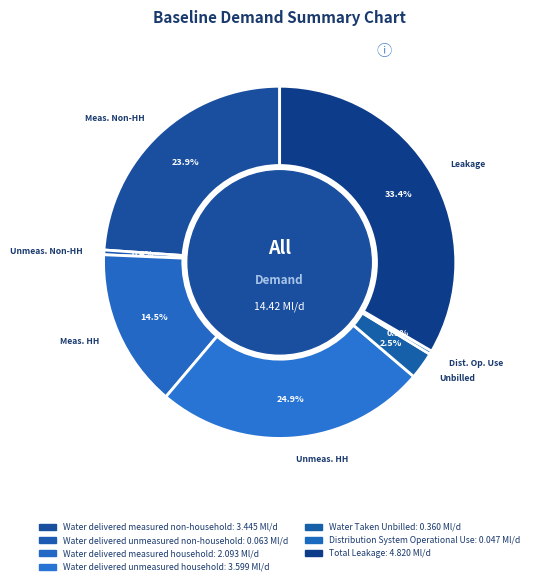

To the nearest percent, what is the combined percentage of Distribution System Operational Use and Total Leakage?

34%